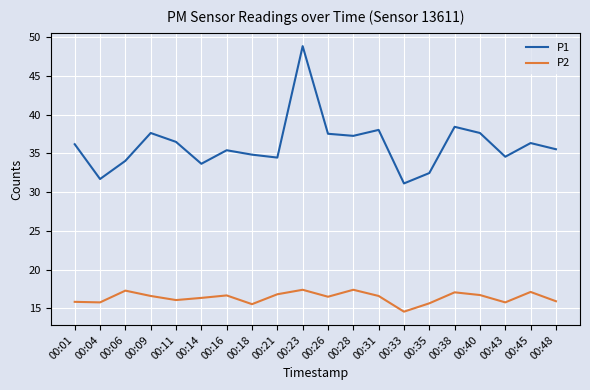

Where is P1 nearest to the value 40?

00:38